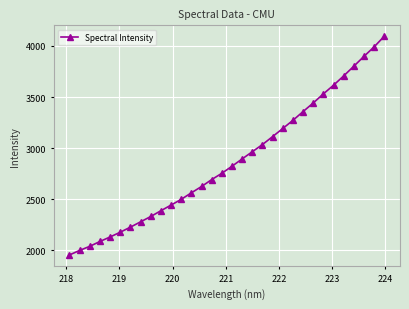

What is the average value?

2872.0